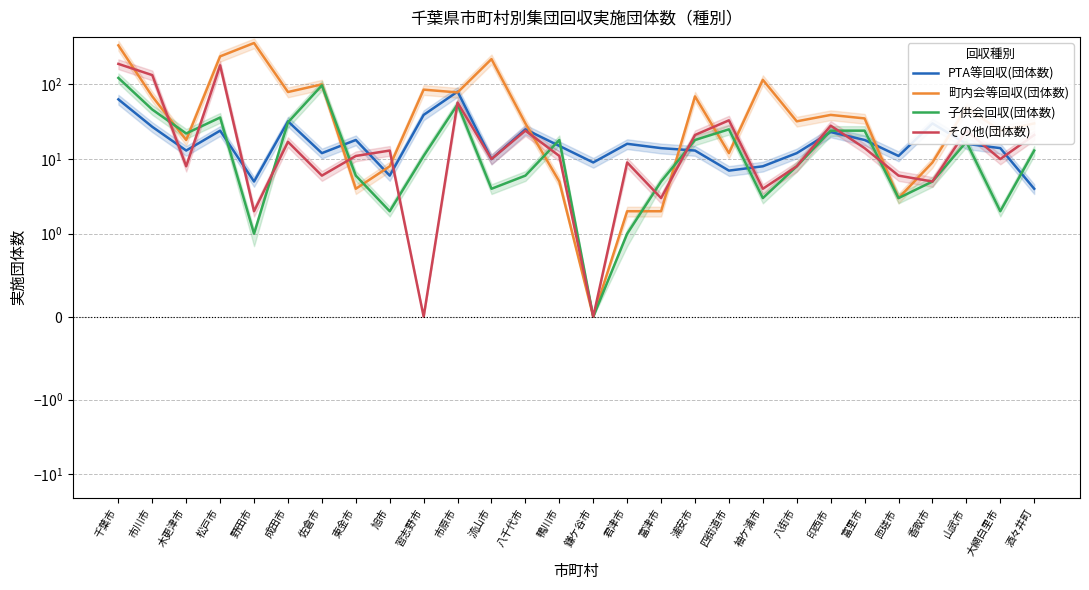

Between which two adjacent categories do 子供会回収(団体数) and PTA等回収(団体数) first intersect?

松戸市 and 野田市